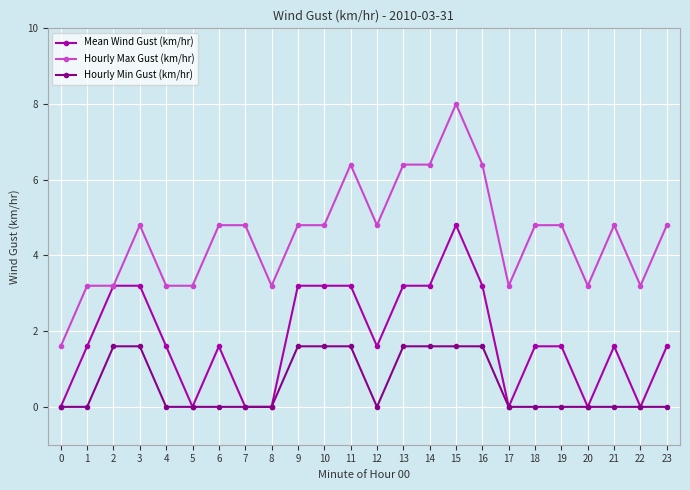

At 15, list the series in order from smallest to largest.

Hourly Min Gust (km/hr), Mean Wind Gust (km/hr), Hourly Max Gust (km/hr)